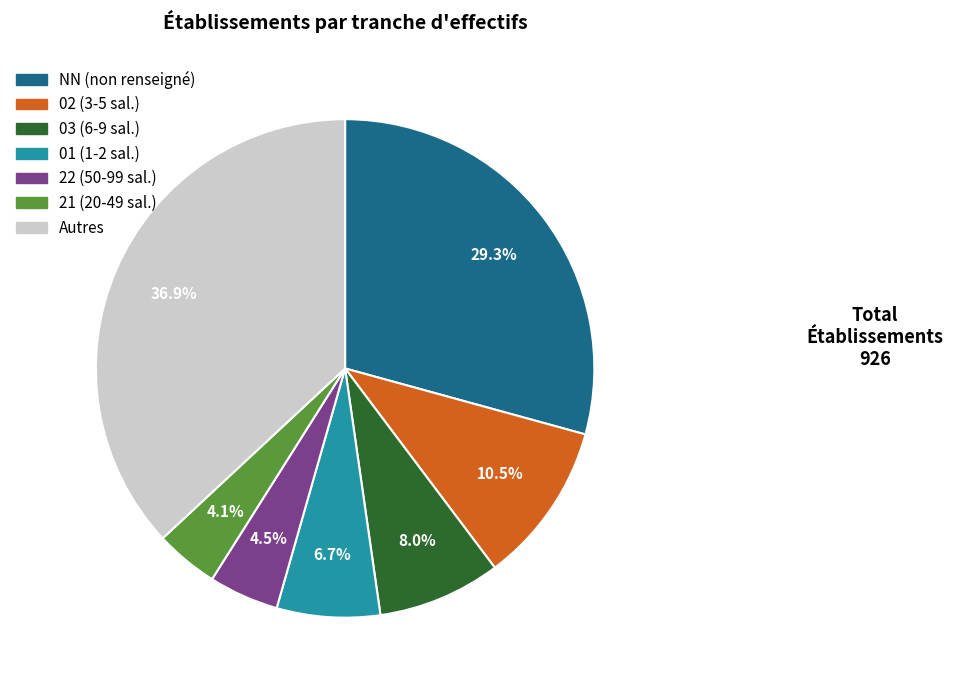

Does any single category account for the majority?

No